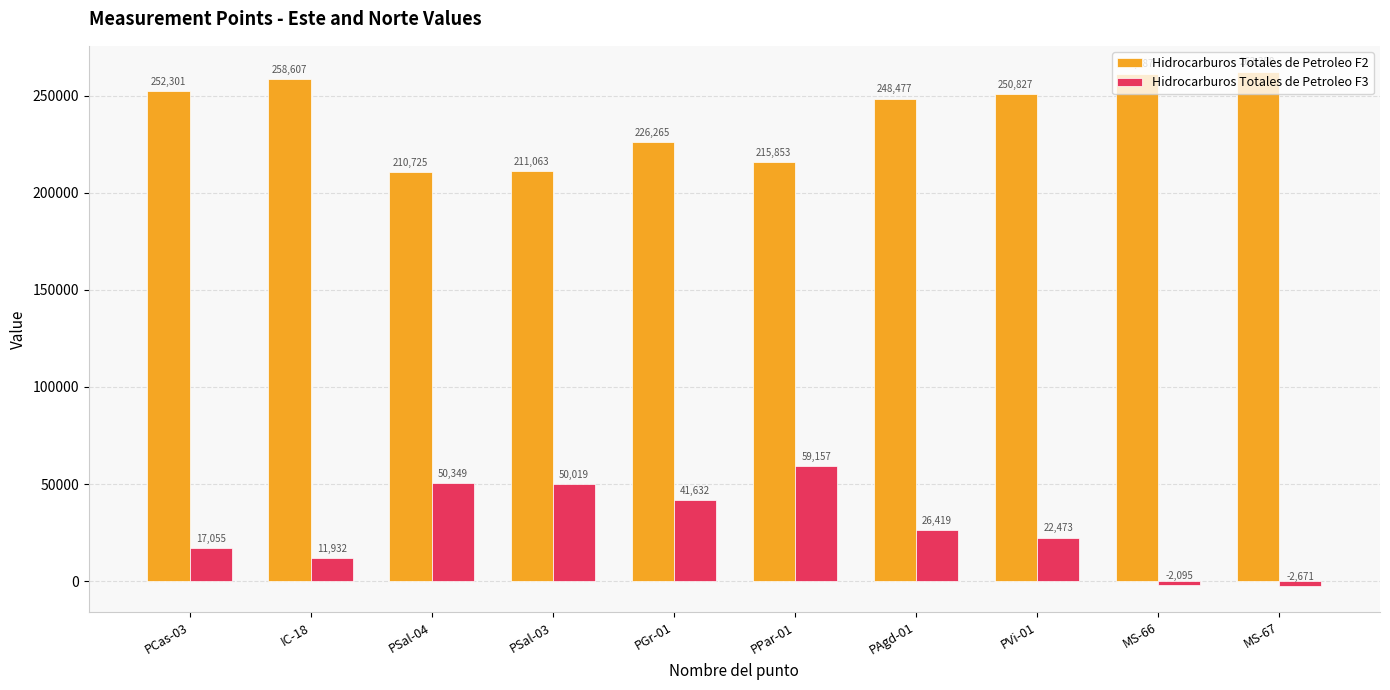

Is it true that Hidrocarburos Totales de Petroleo F3 equals 88143 at PSal-03?

False